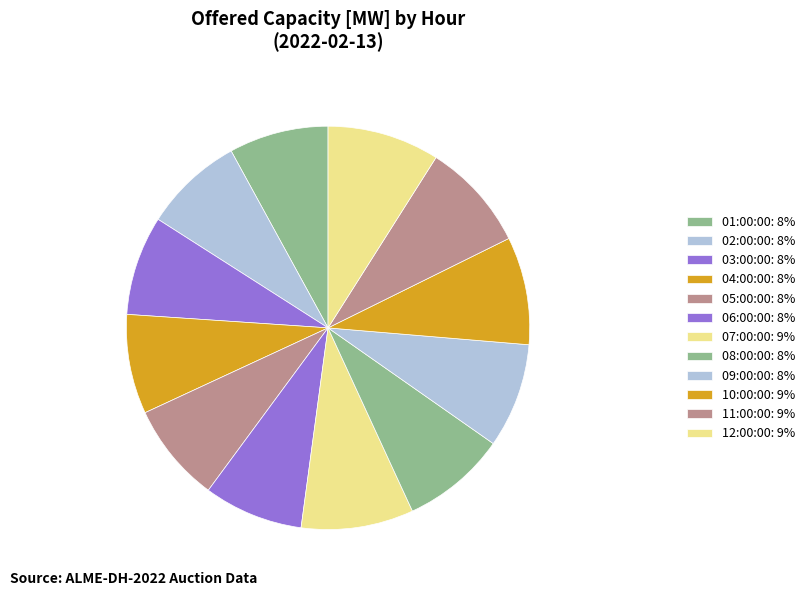

How many segments does this pie chart have?

12